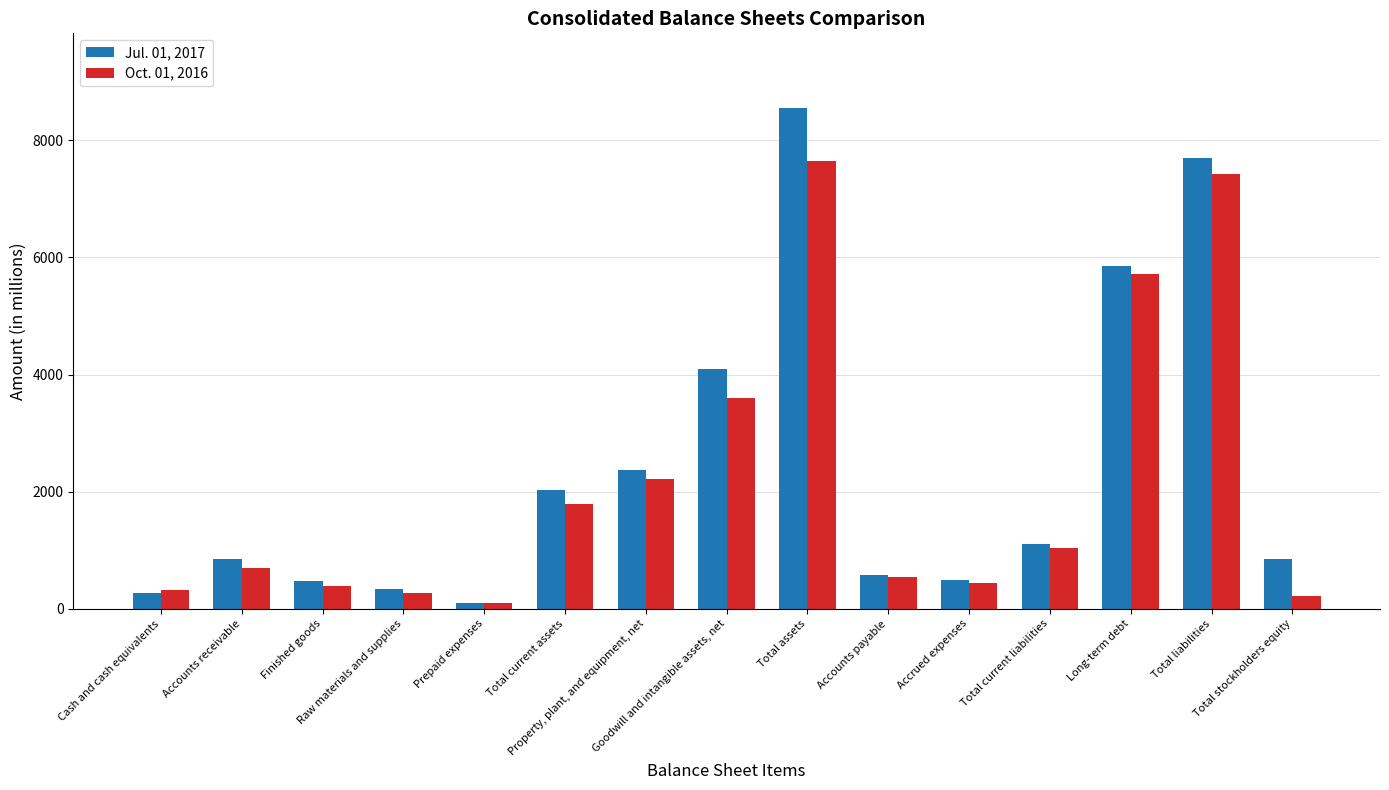

What position from the right is Total current assets?

10